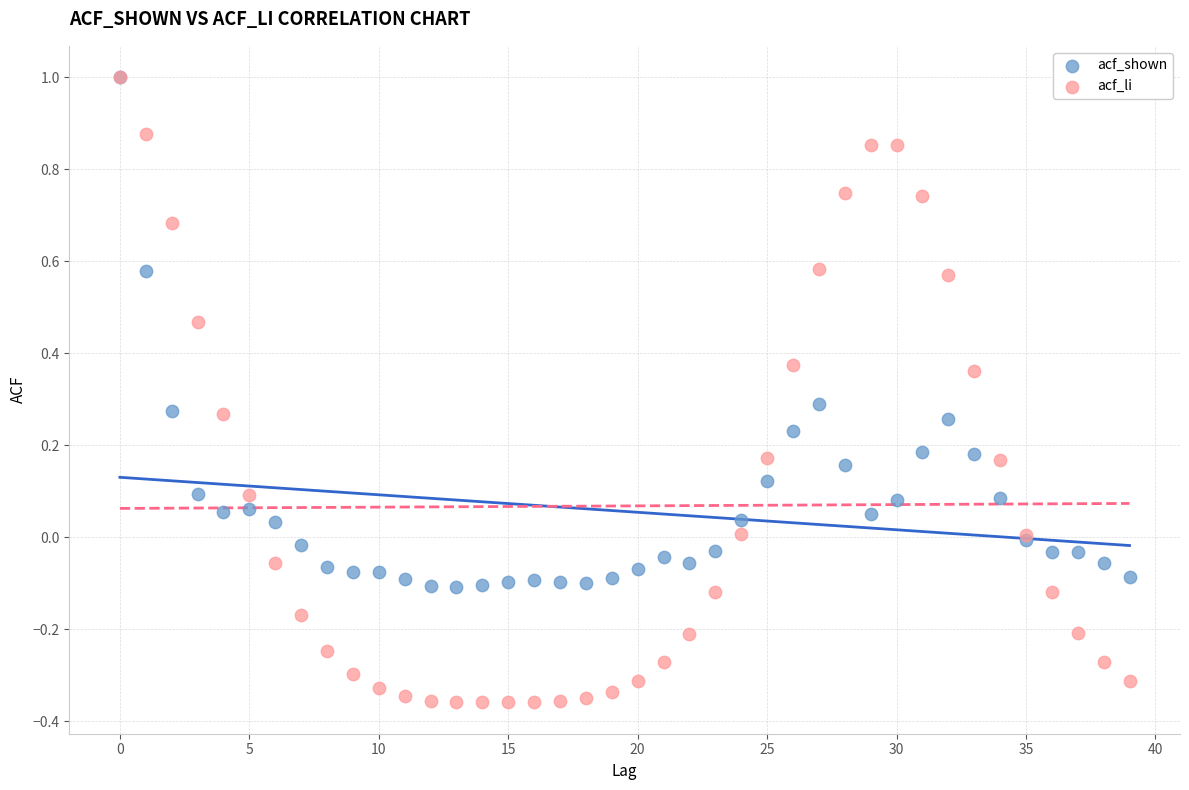

What are all the series names shown in the legend?

acf_shown, acf_li